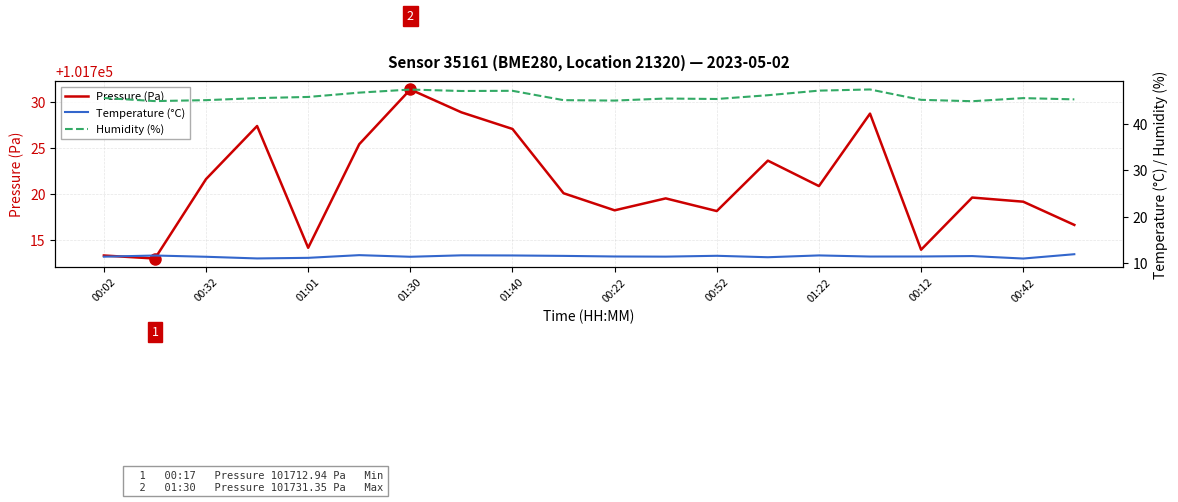

Rank the series by their maximum value, from lowest to highest.

Temperature (°C), Humidity (%), Pressure (Pa)